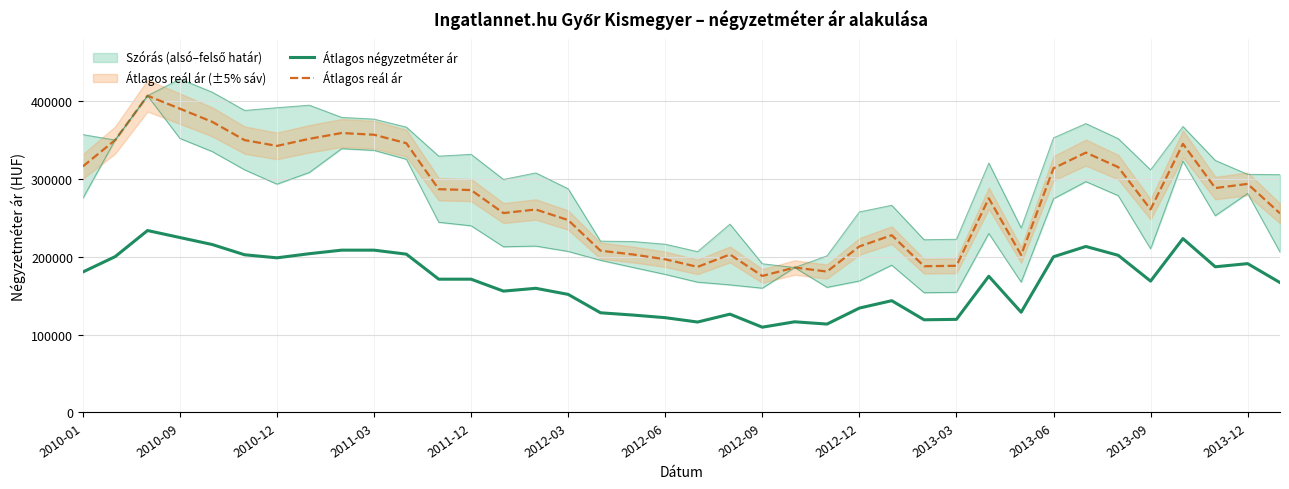

At how many categories does at least one series exceed 227270?

26